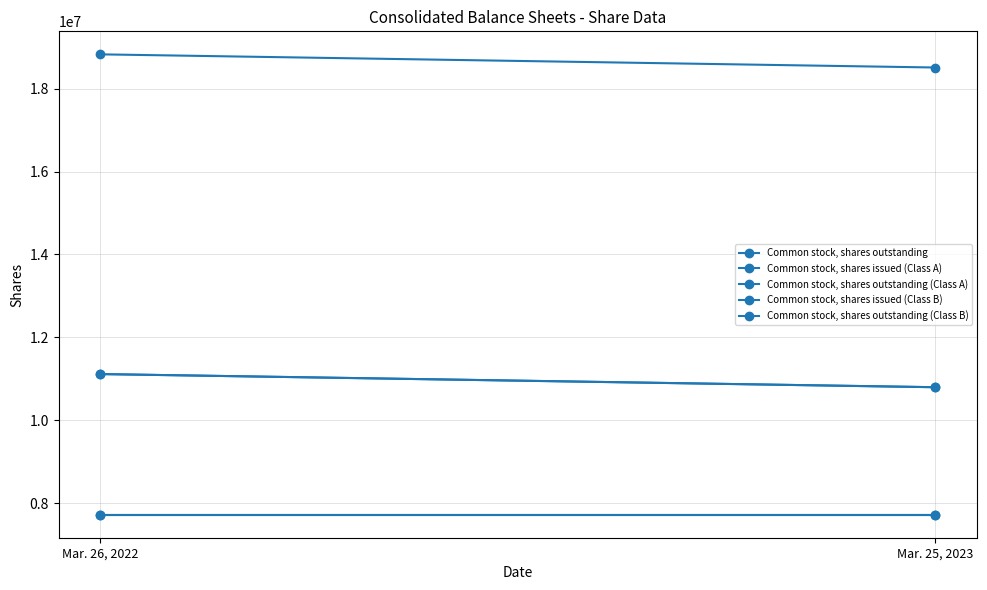

What is the difference between the Common stock, shares outstanding values at Mar. 25, 2023 and Mar. 26, 2022?

317556